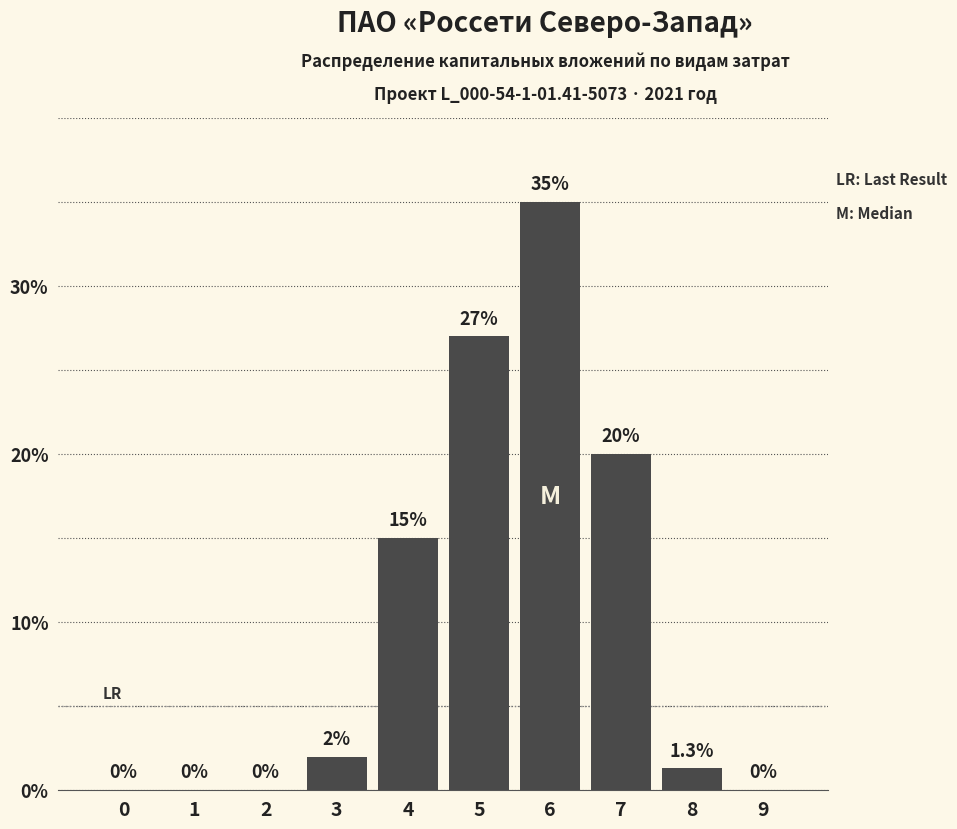

Reading left to right, extract all data points from this chart.

0=0.0	1=0.0	2=0.0	3=2.0	4=15.0	5=27.0	6=35.0	7=20.0	8=1.3	9=0.0